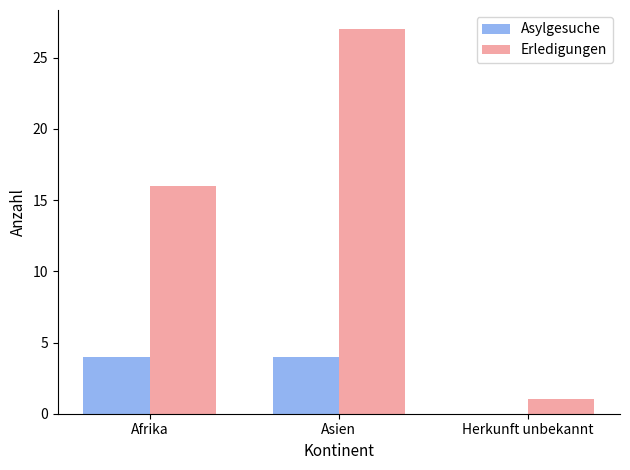

Is the value of Asylgesuche at Afrika greater than the value of Erledigungen at Afrika?

No